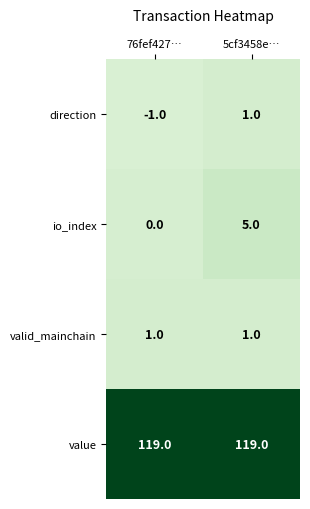

Read the io_index value at 5cf3458e….

5